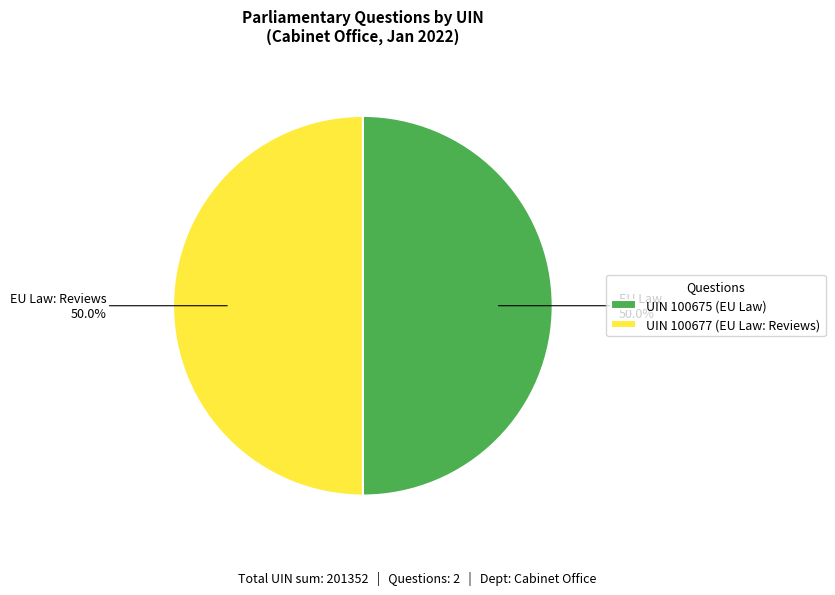

To the nearest percent, what is the average slice percentage?

50%